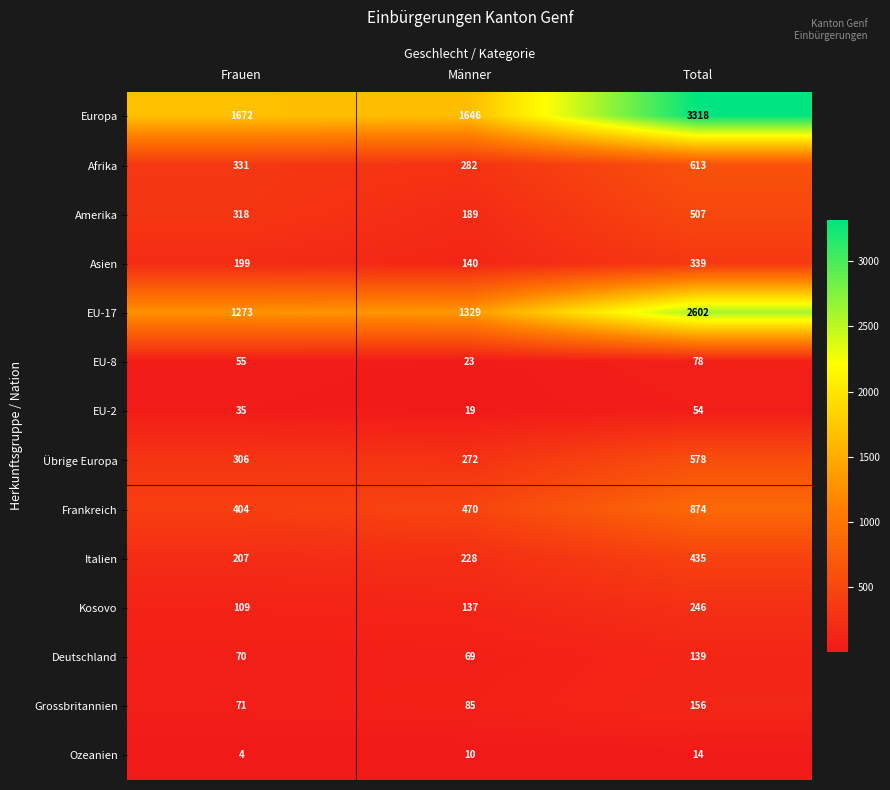

How many distinct data groups are displayed?

14